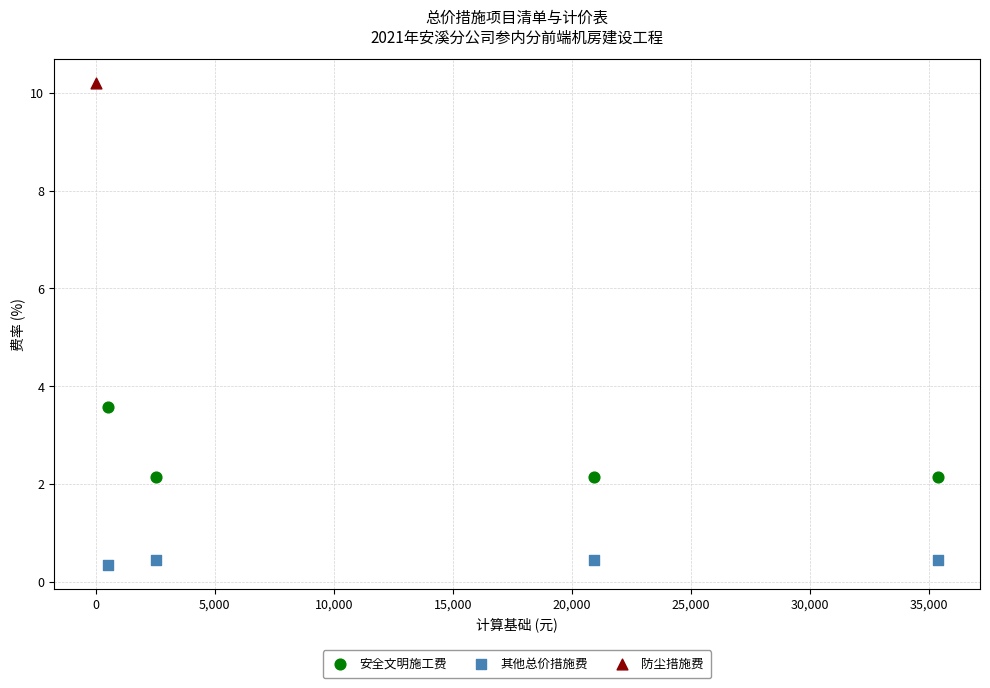

What are all the series names shown in the legend?

安全文明施工费, 其他总价措施费, 防尘措施费